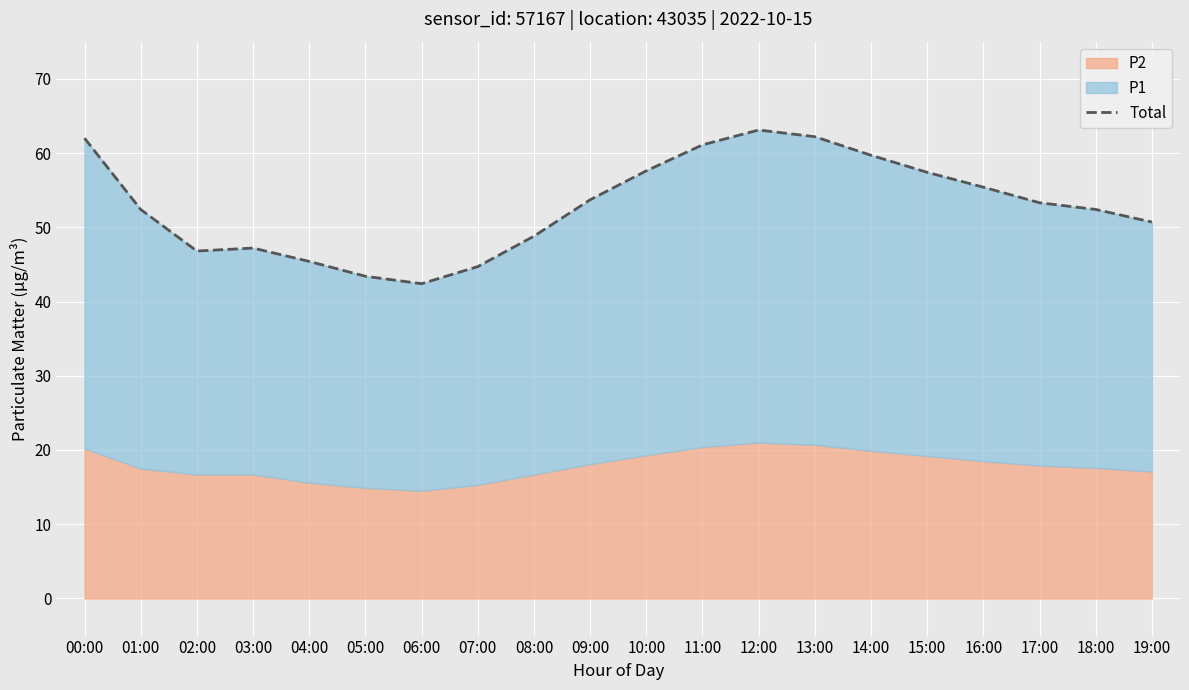

Where is the first local minimum?

02:00